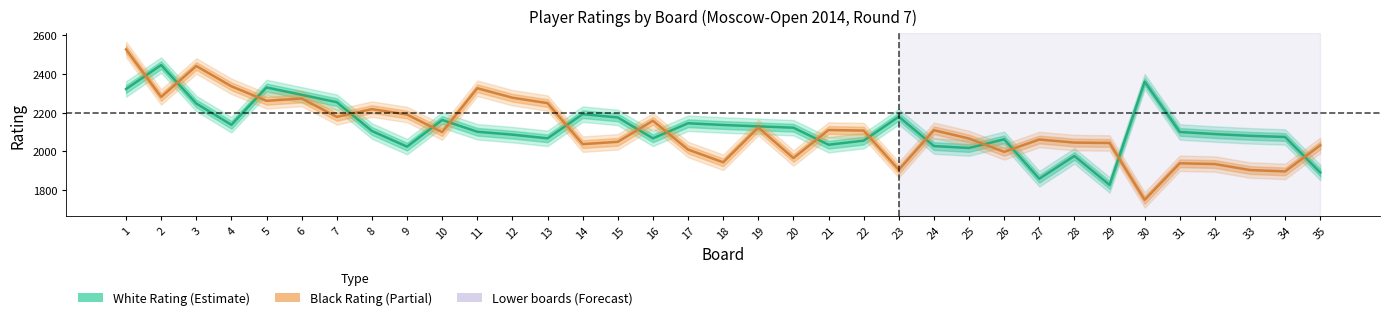

What is the value of the Black Rating point at the 35th from the left?

2032